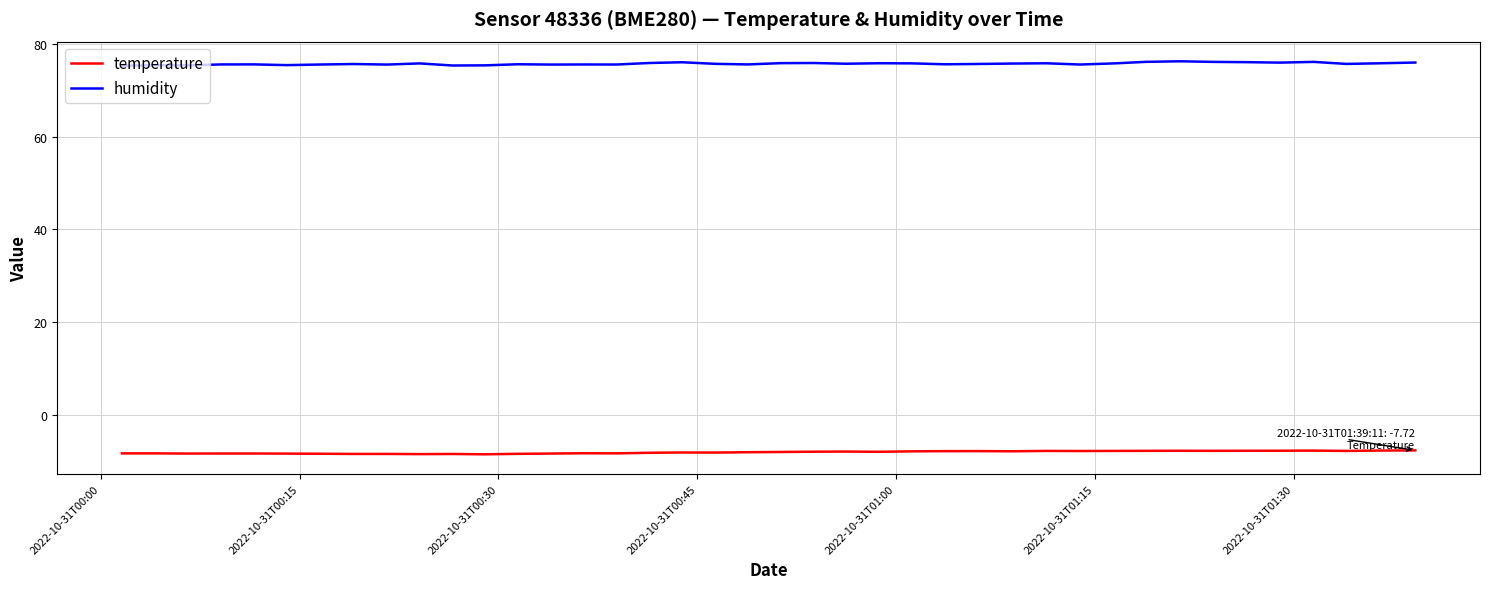

Does the chart display data point markers on the line(s)?

No